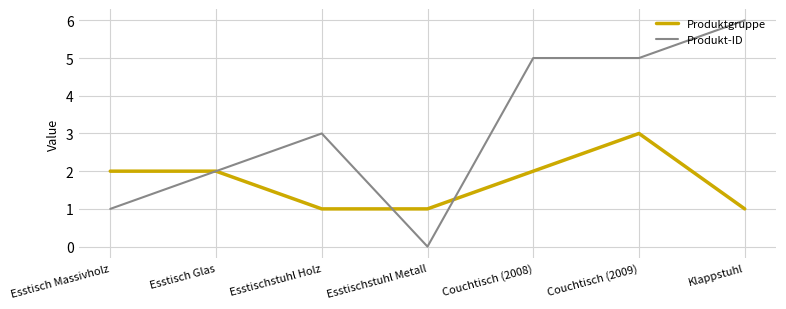

What position from the right is Couchtisch (2008)?

3